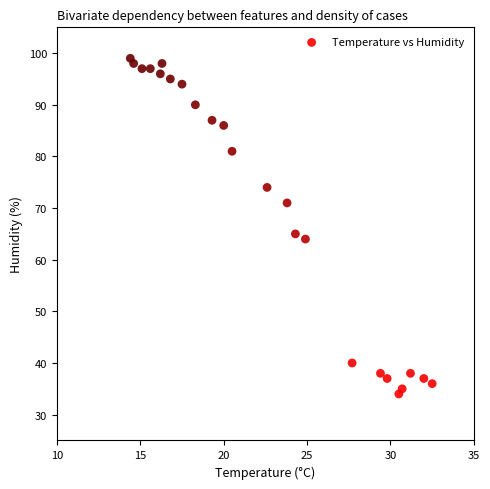

What is the range of Y values (max minus min)?

65